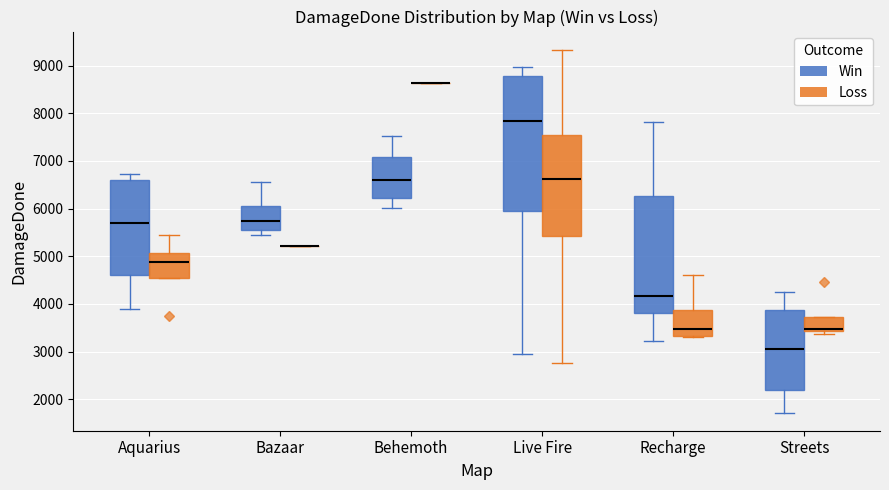

Comparing the boxes themselves (not the whiskers), which one is the tallest?

Live Fire (Win)